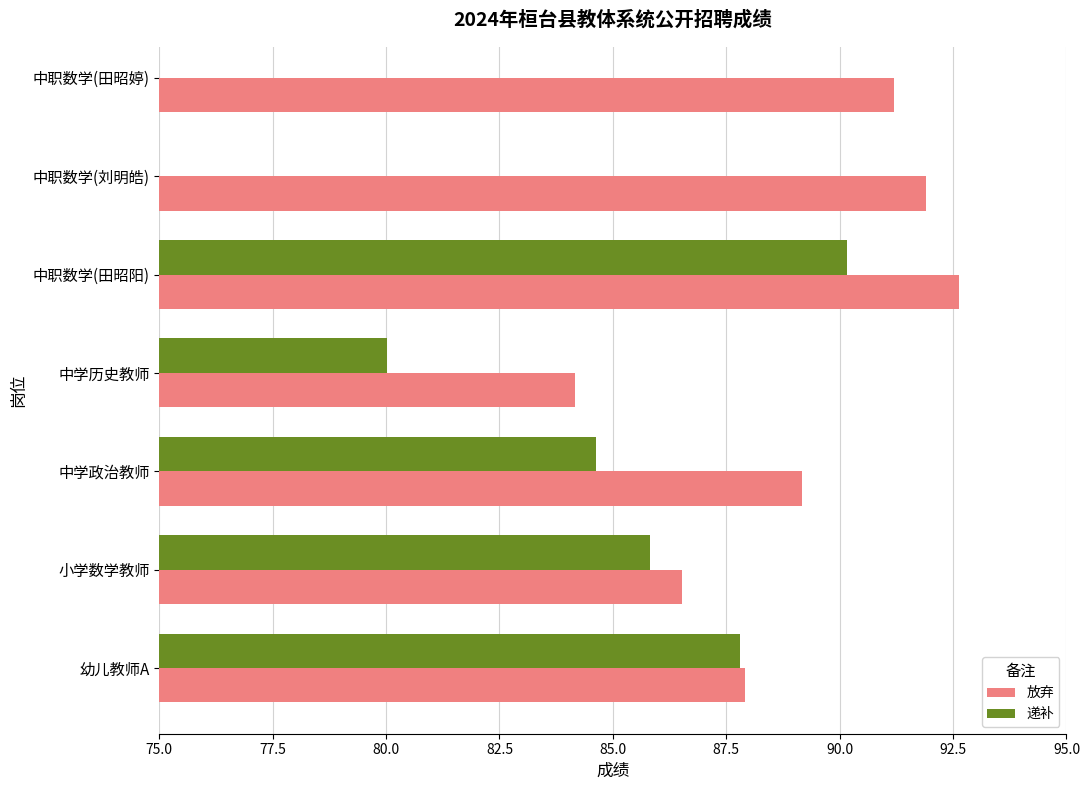

The 放弃 series shows 125.1 at 幼儿教师A. True or false?

False